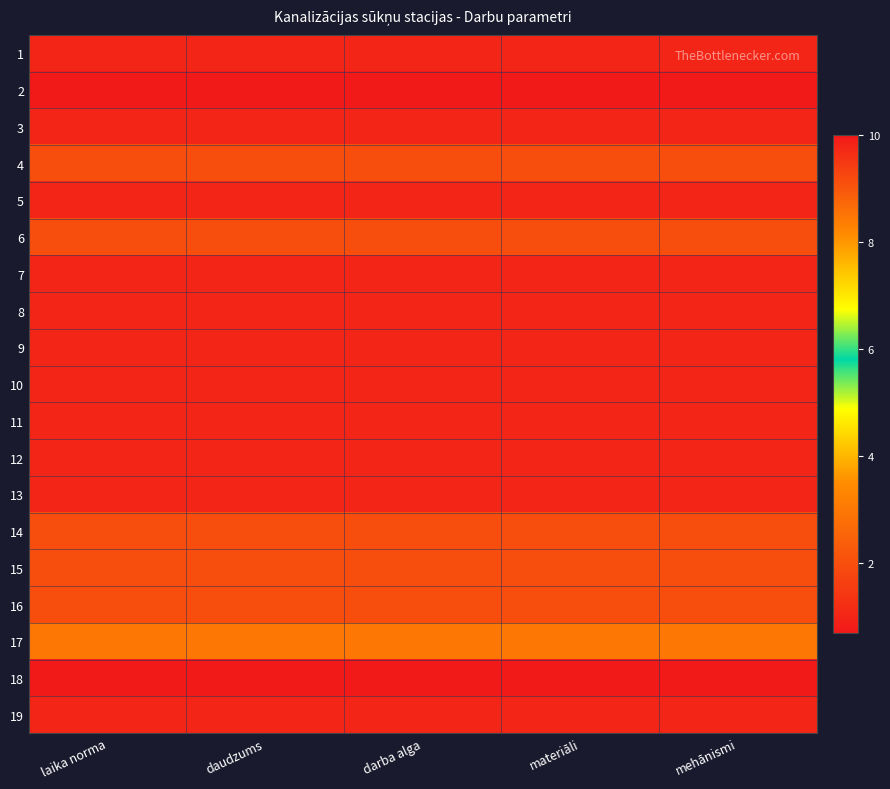

What is the total value across all series at laika norma?

34.7